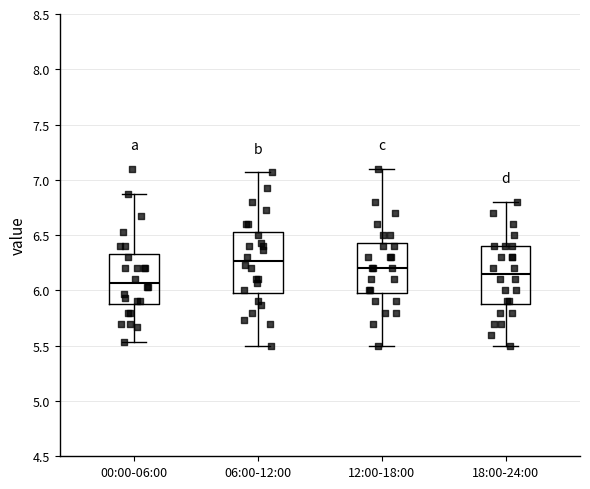

Reading left to right, read every box against the y-axis: the position of its median line, the range the box covers, and the ends of its whiskers. The values are not printed on the chart, so give them approximately, as read against the axis.

00:00-06:00: median 6.05, box 5.90 to 6.35, whiskers 5.55 to 6.85
06:00-12:00: median 6.25, box 6.00 to 6.55, whiskers 5.50 to 7.05
12:00-18:00: median 6.20, box 6.00 to 6.45, whiskers 5.50 to 7.10
18:00-24:00: median 6.15, box 5.90 to 6.40, whiskers 5.50 to 6.80